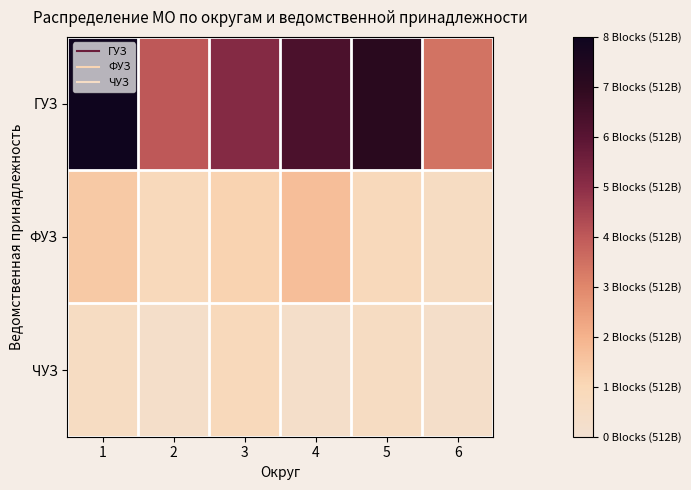

How many categories are shown in the chart?

6